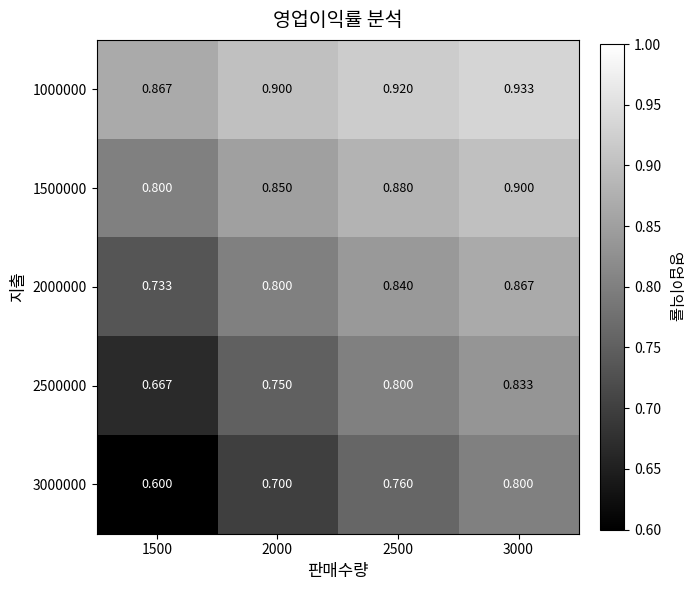

How many distinct data groups are displayed?

5